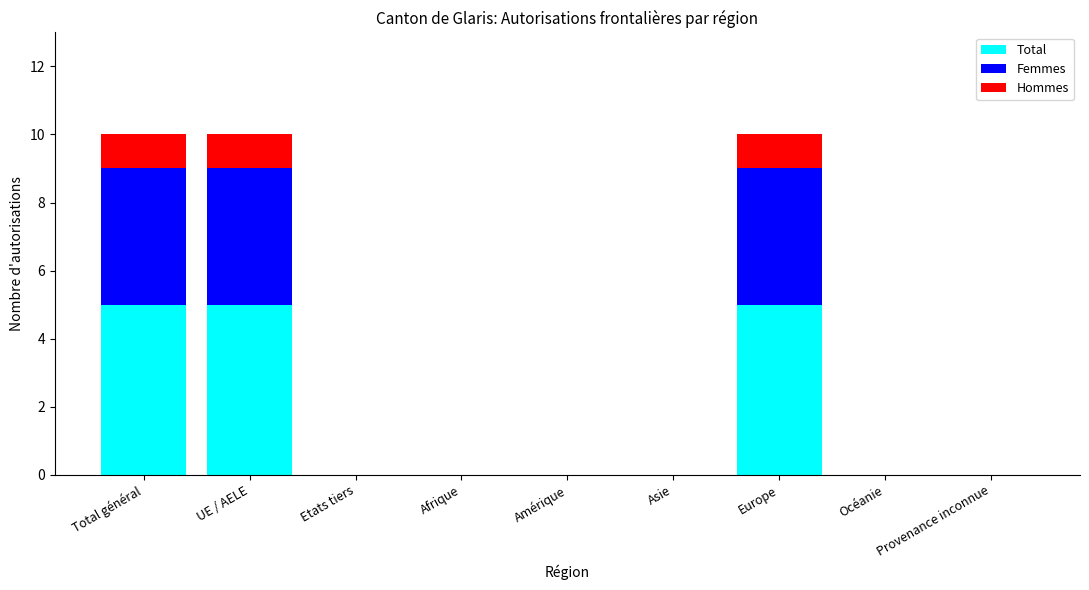

True or false: Total has a value of 5 at Europe.

True